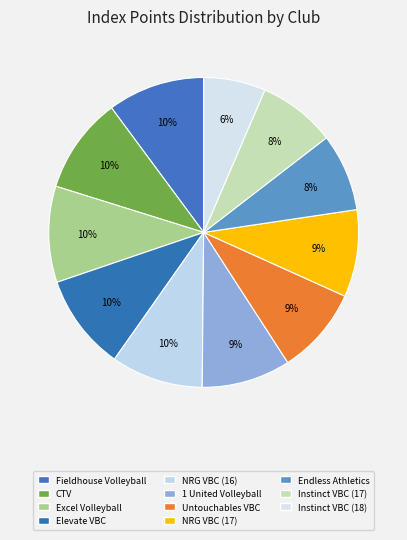

Is there any slice that represents more than half of the pie?

No